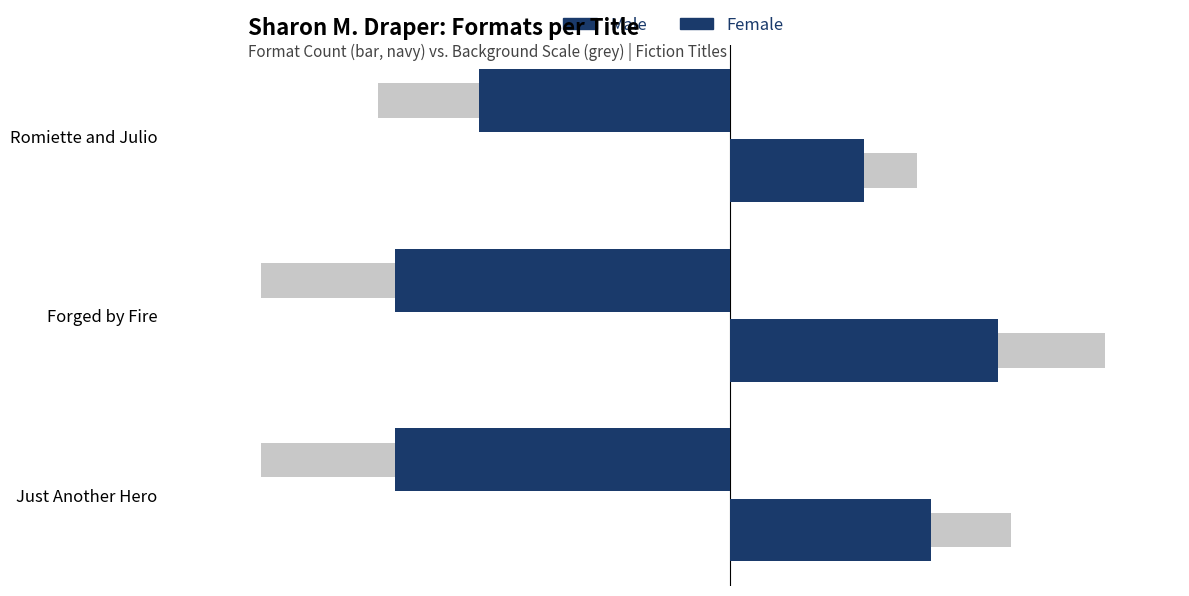

Between Romiette and Julio and Forged by Fire, which is larger?

Romiette and Julio